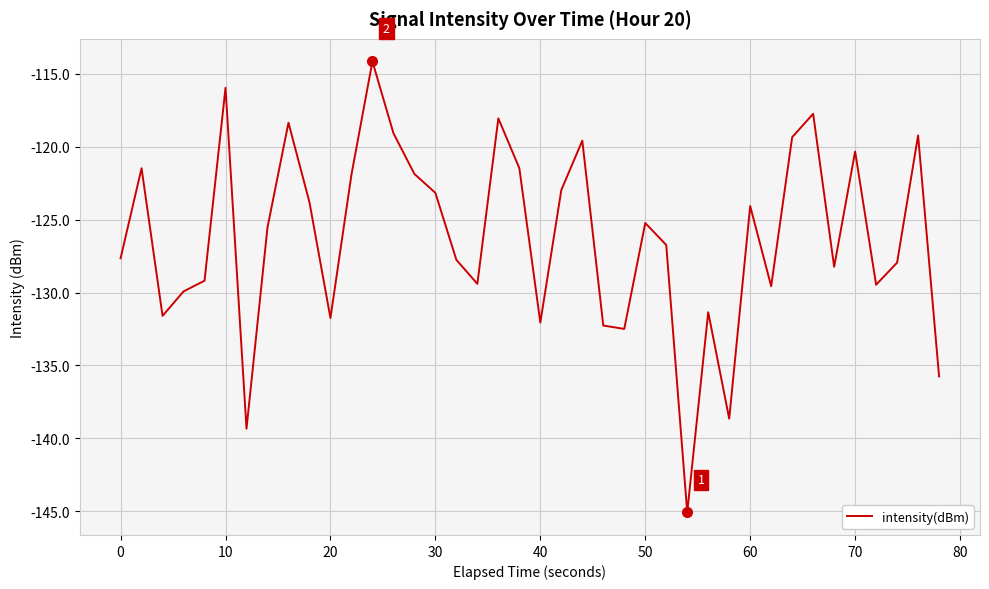

What is the smallest value displayed?

-145.1